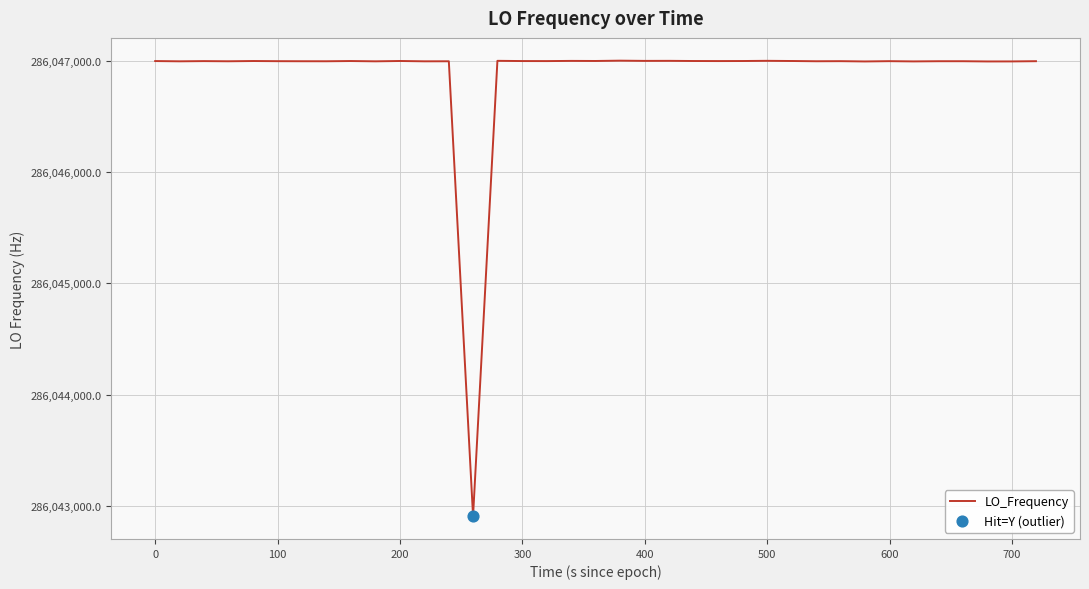

What is the maximum value shown in the chart?

286047004.1